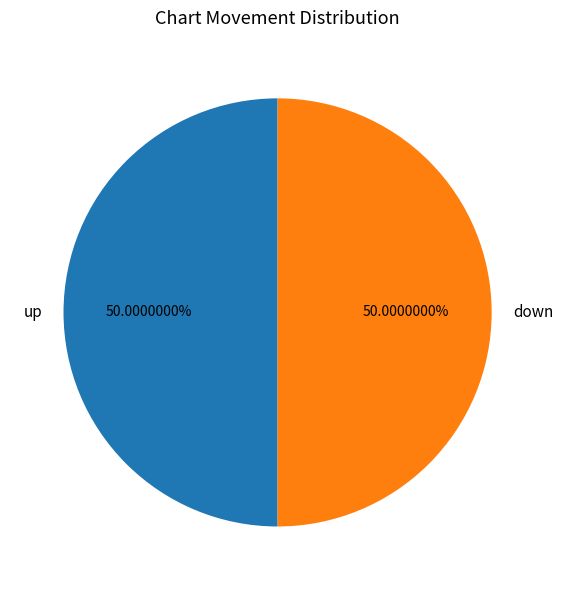

Is the sum of up and down greater than half?

Yes